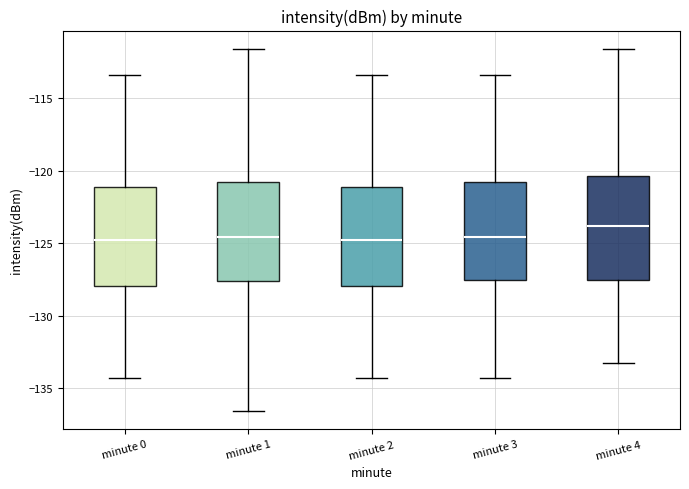

Where does the upper whisker of the box for minute 1 end on the y-axis? The values are not printed on the chart, so give them approximately, as read against the axis.

-111.5